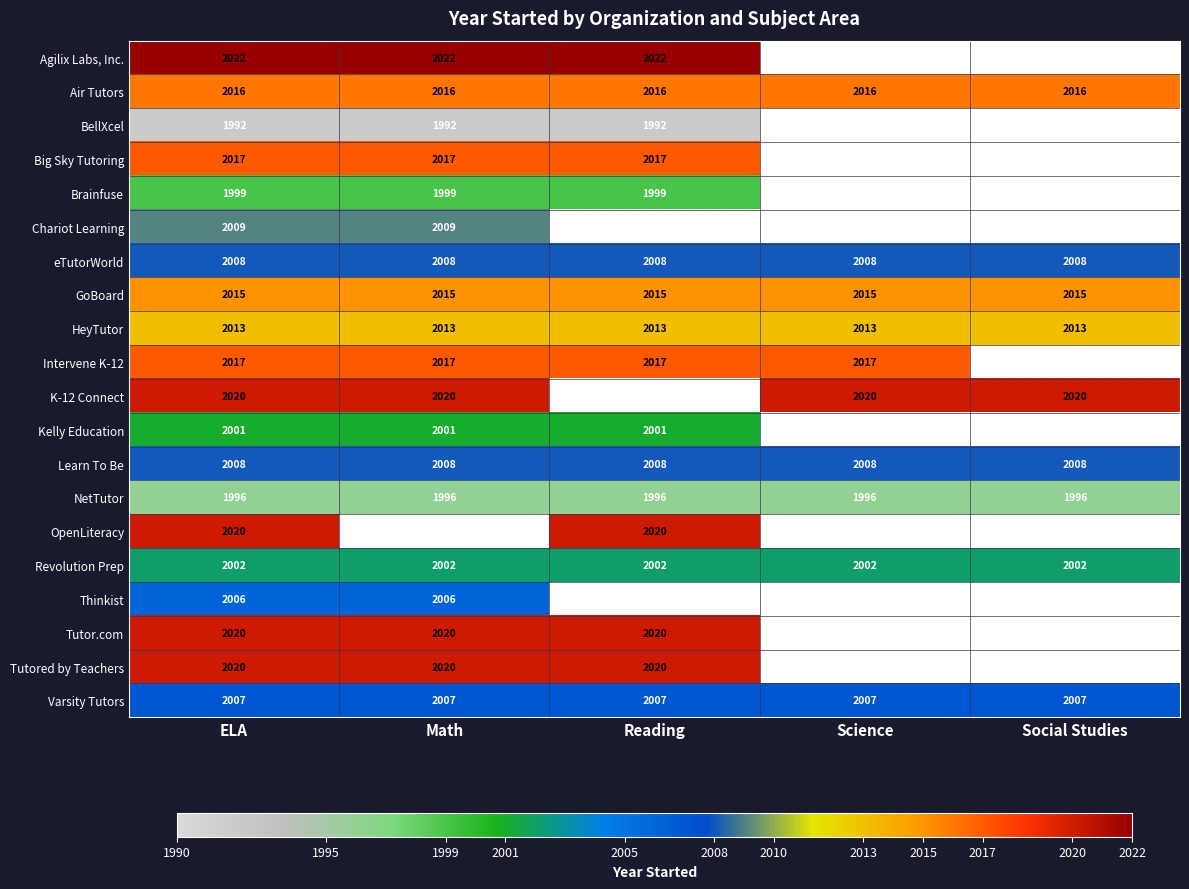

Is the value of eTutorWorld at Social Studies greater than the value of Tutor.com at Reading?

No